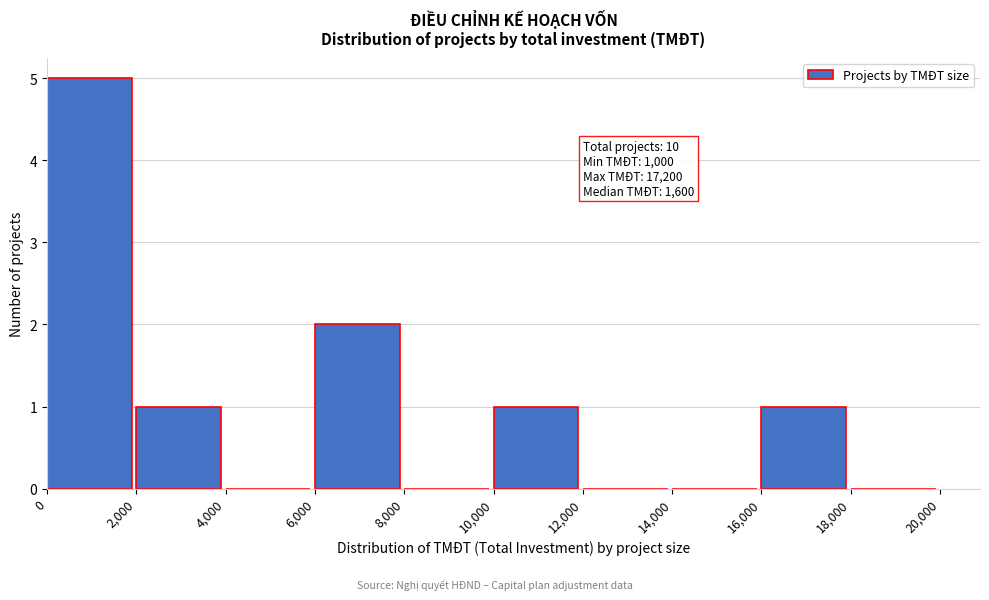

Over which range of the x-axis is the bar tallest?

0 to 2,000